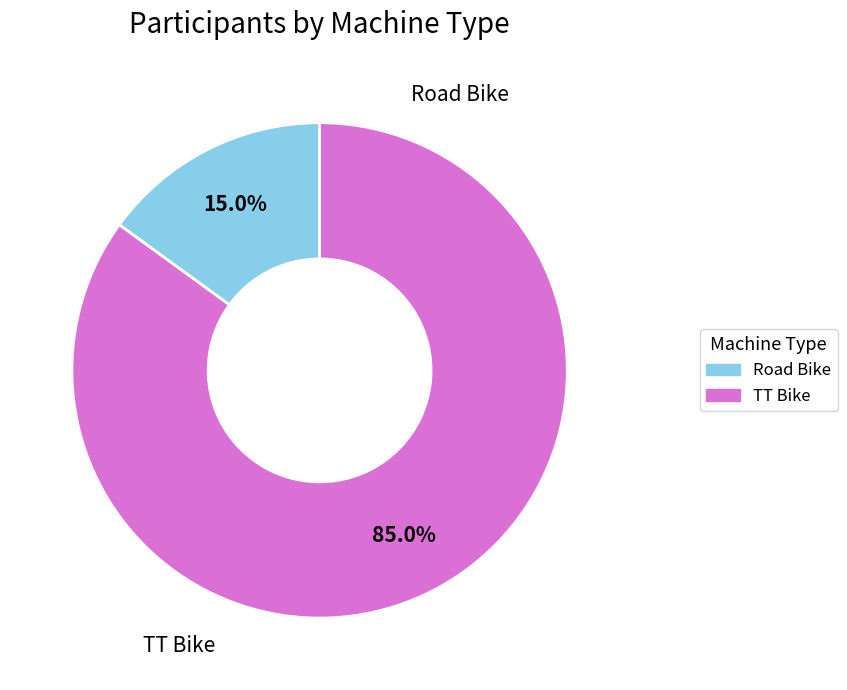

Which slice is the largest?

TT Bike